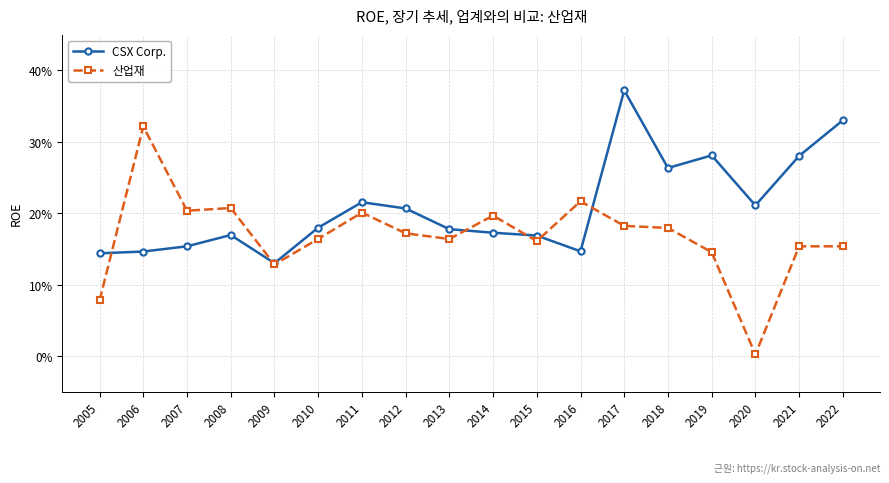

What are all the series names shown in the legend?

CSX Corp., 산업재